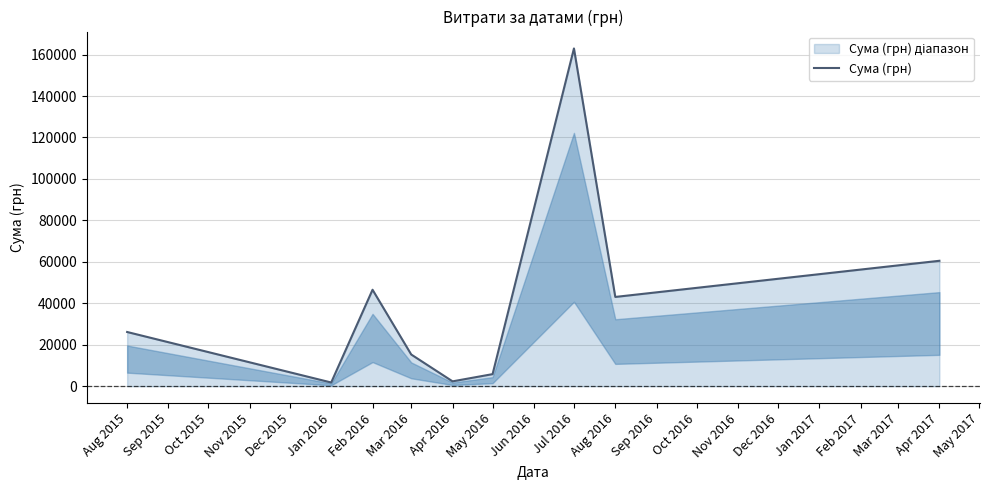

Where is the first local maximum?

Feb 2016